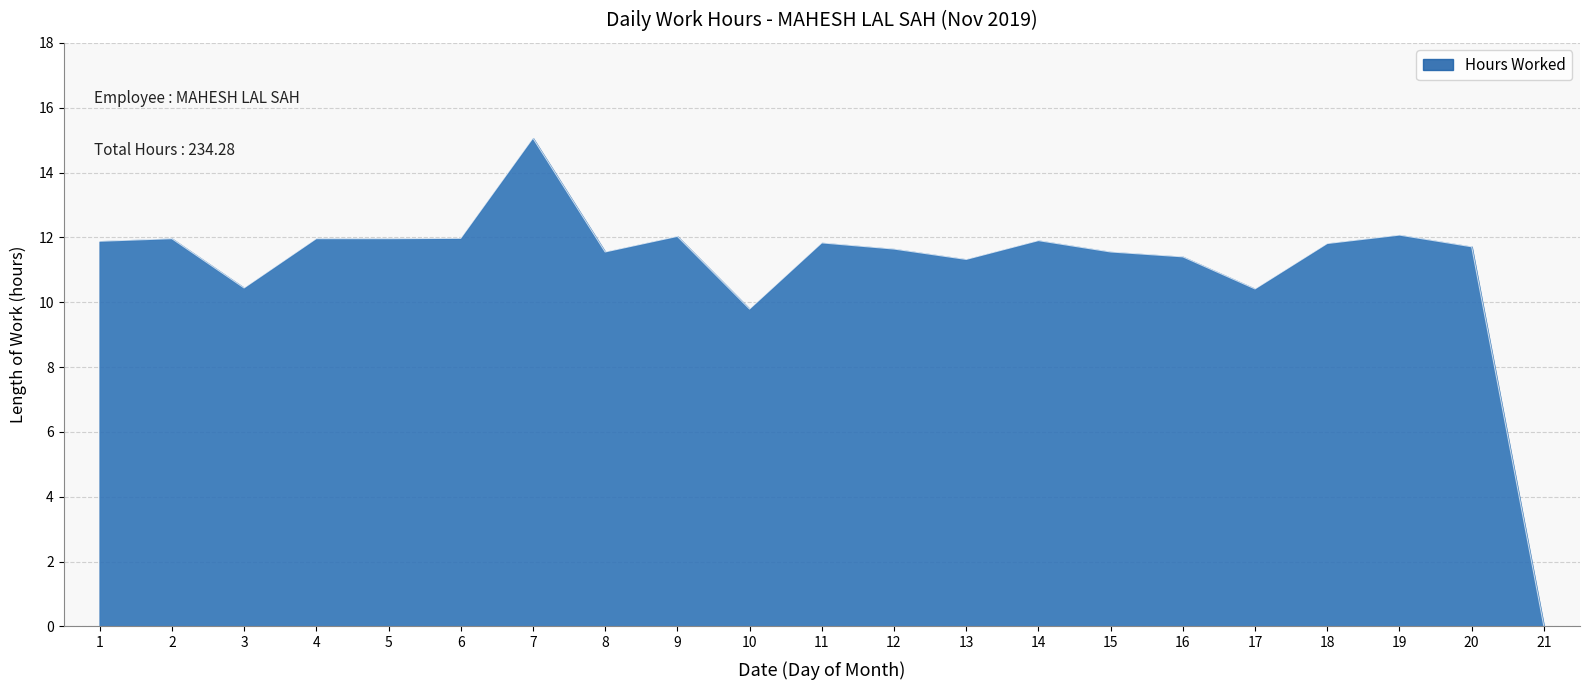

True or false: the data shows 14.6 at 3.

False